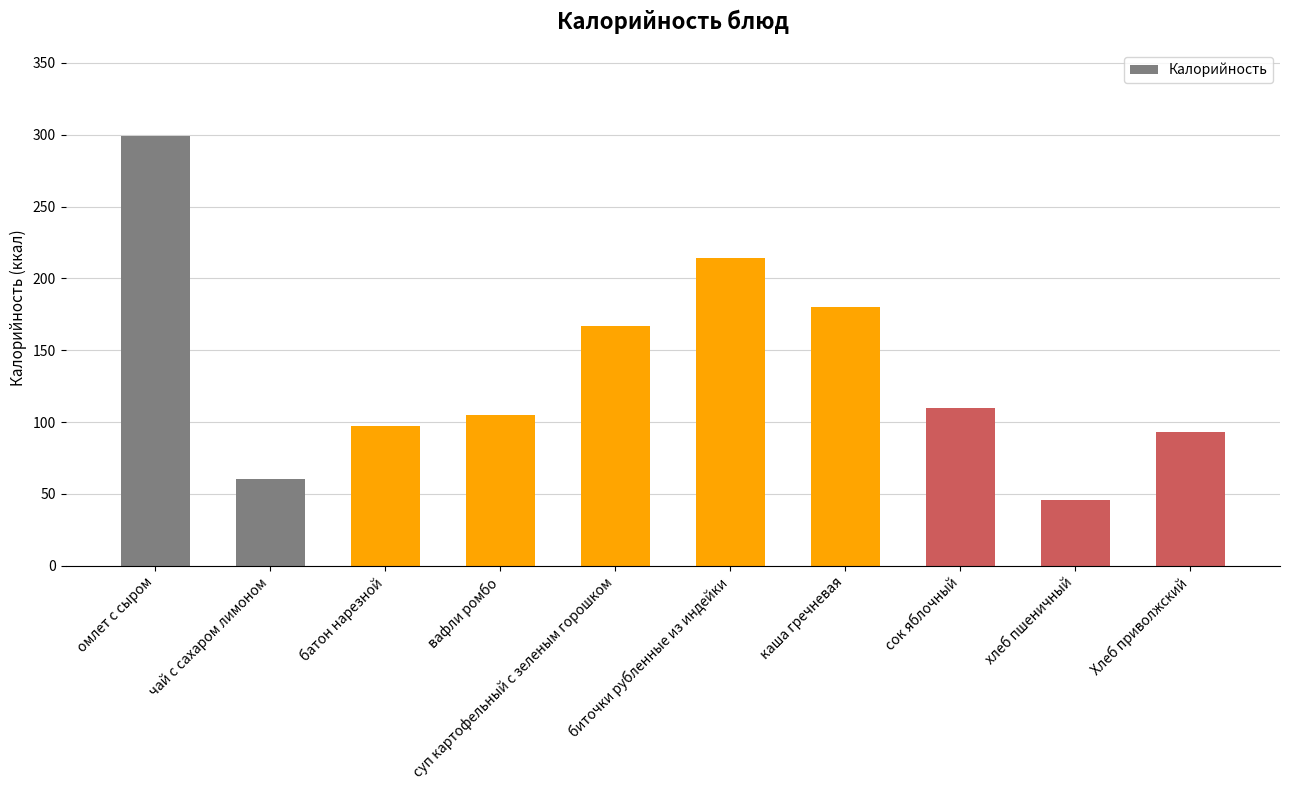

What is the change in value from вафли ромбо to Хлеб приволжский?

-12